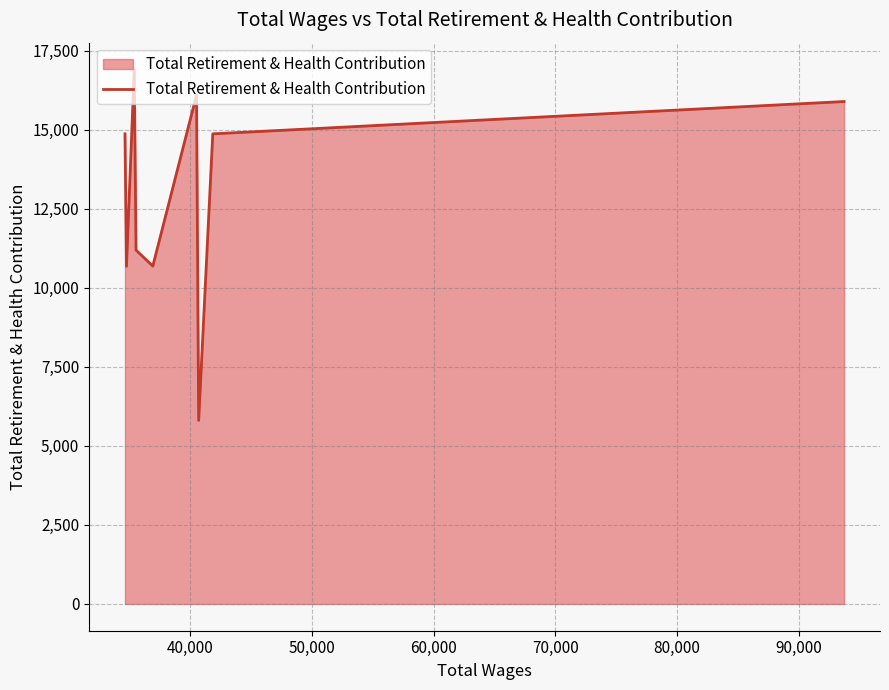

What is the greatest value displayed?

16905